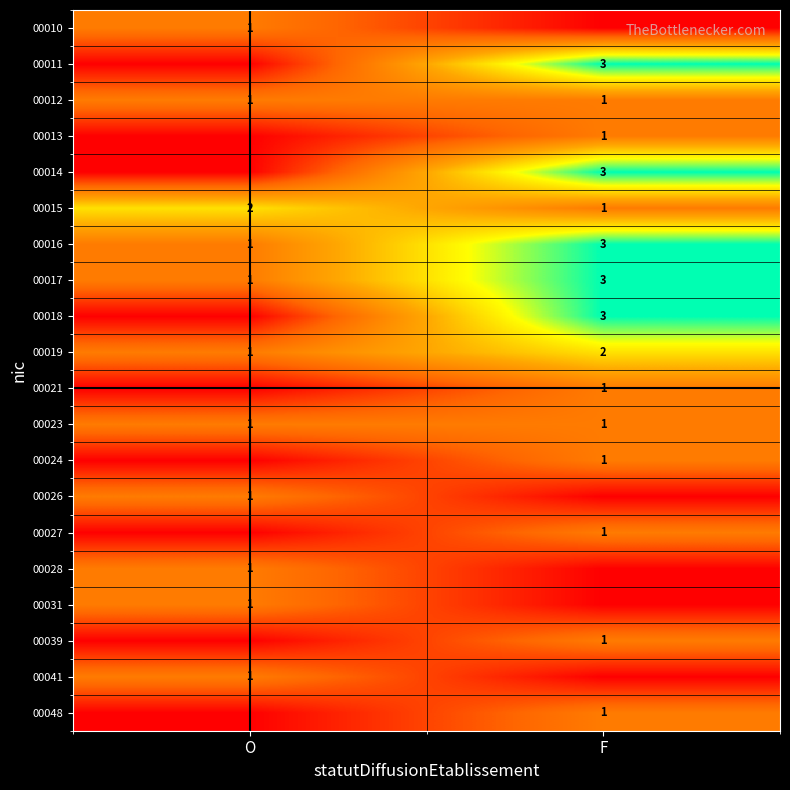

The value of 00014 at F is 5. True or false?

False